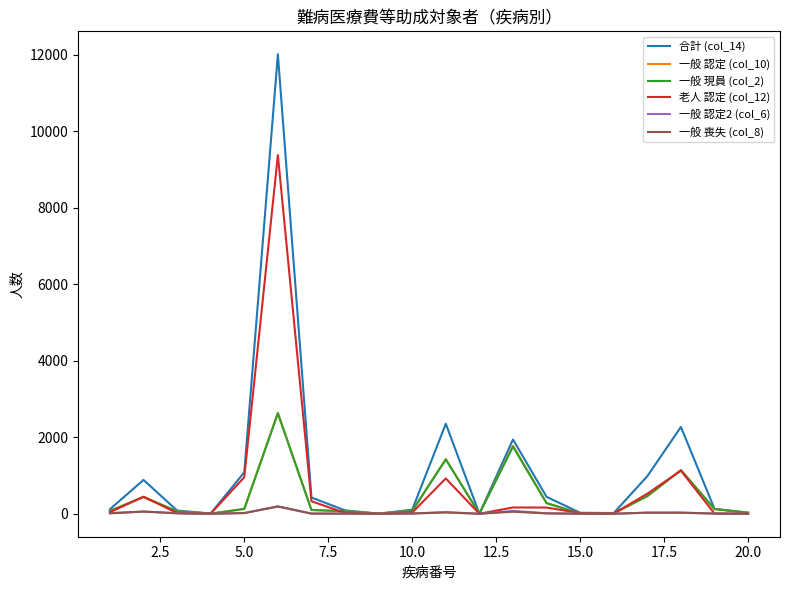

Which series has the widest spread of values?

合計 (col_14)